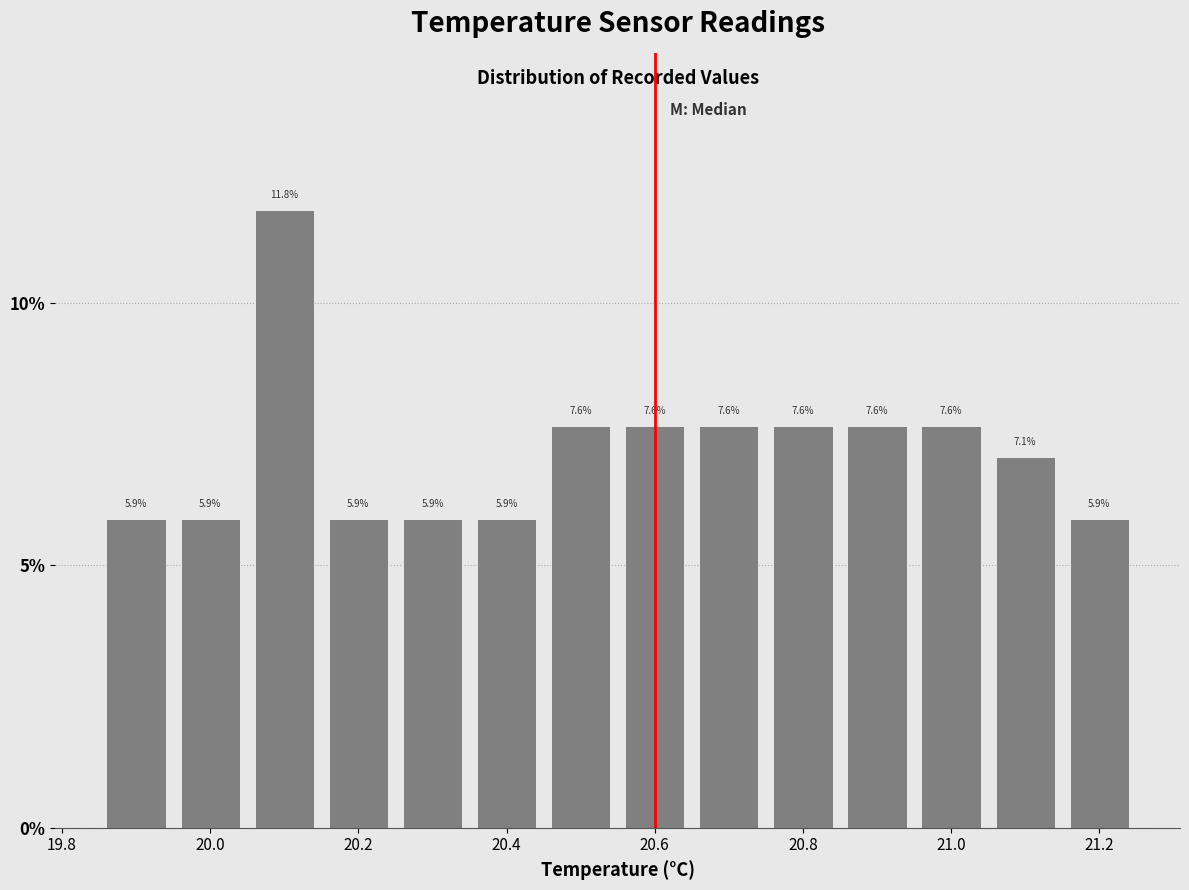

Reading left to right, list every bar in this chart as the range it spans on the x-axis followed by its height. The bar edges are not printed on the chart, so give them approximately, as read against the axis.

19.85 to 19.95: 5.9
19.95 to 20.05: 5.9
20.05 to 20.15: 11.8
20.15 to 20.25: 5.9
20.25 to 20.35: 5.9
20.35 to 20.45: 5.9
20.45 to 20.55: 7.6
20.55 to 20.65: 7.6
20.65 to 20.75: 7.6
20.75 to 20.85: 7.6
20.85 to 20.95: 7.6
20.95 to 21.05: 7.6
21.05 to 21.15: 7.1
21.15 to 21.25: 5.9